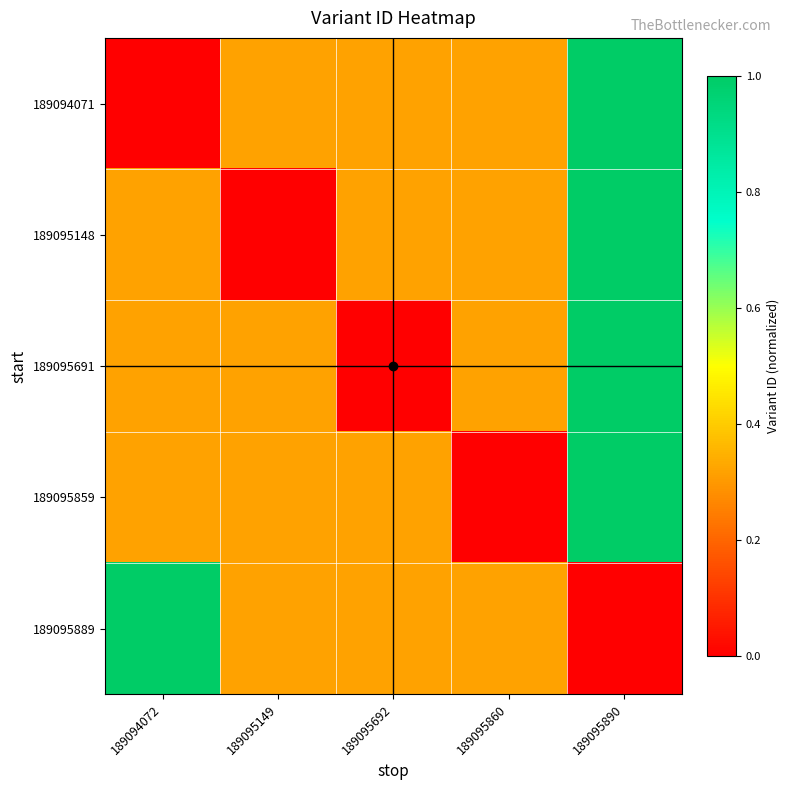

What is the total value across all series at 189095890?

4.0